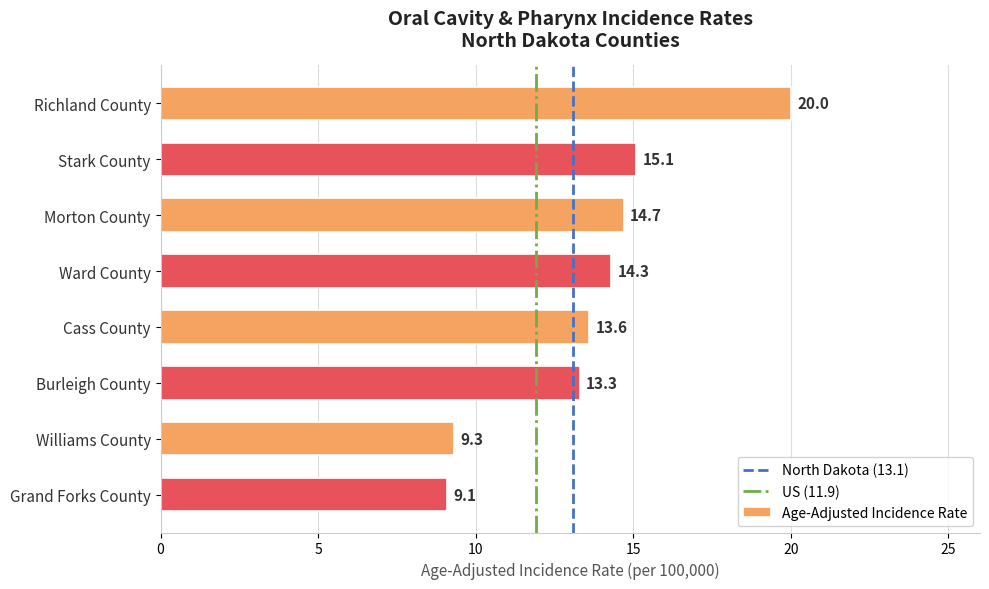

At which category does the chart reach its minimum across all series?

Grand Forks County